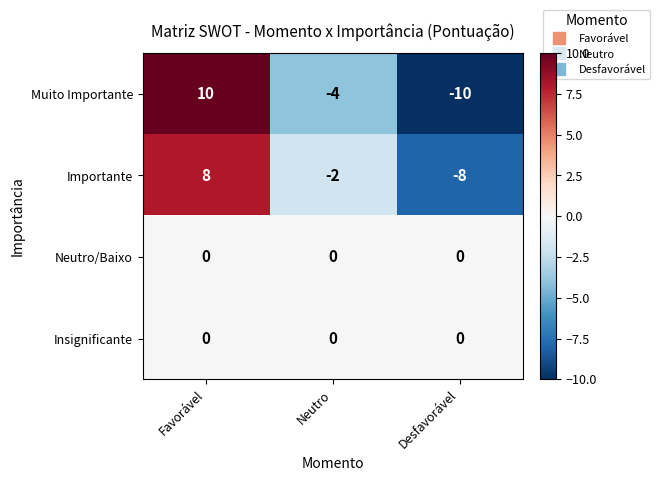

Is the value of Importante at Desfavorável greater than the value of Insignificante at Favorável?

No